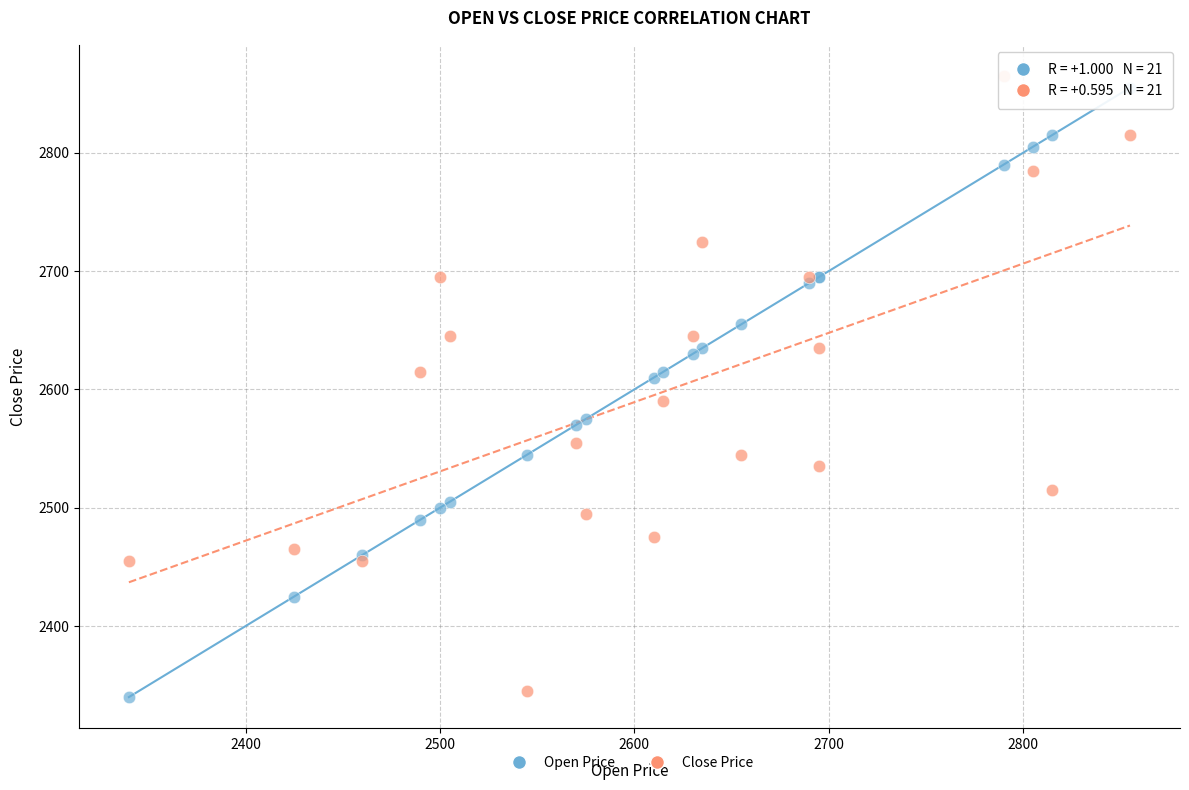

In the Open Price series, what Y value is closest to 2597?

2610